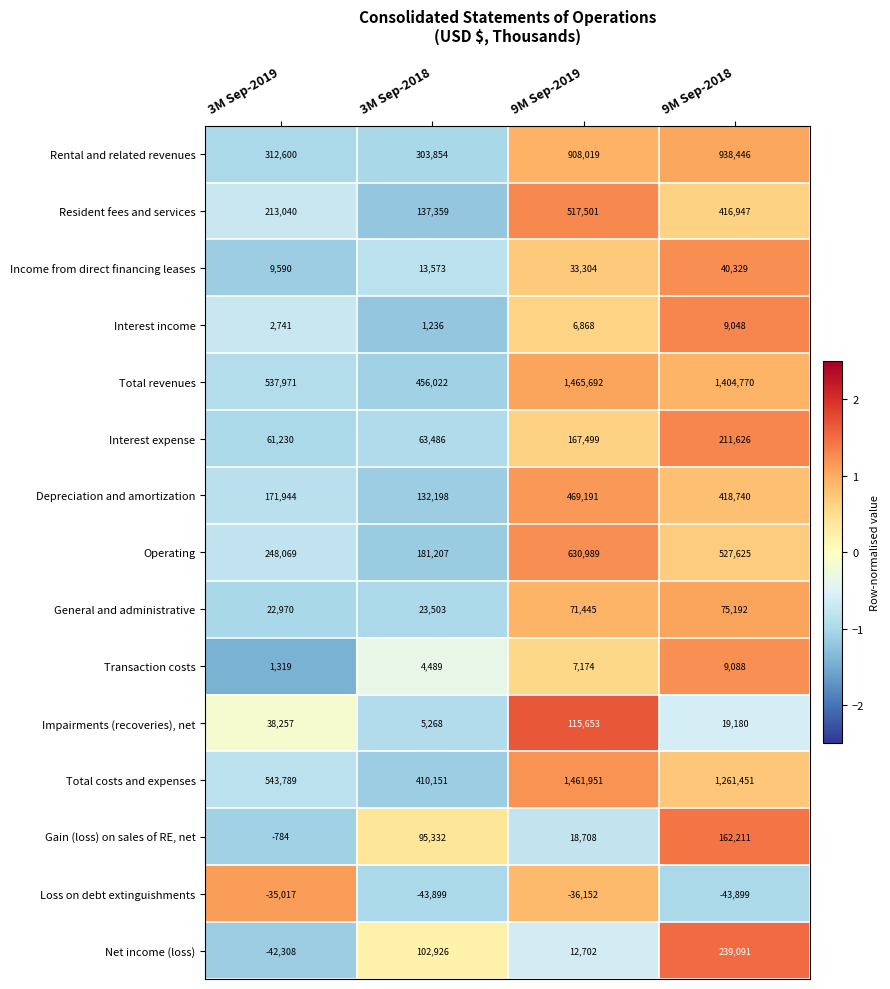

How many series are shown in this chart?

15